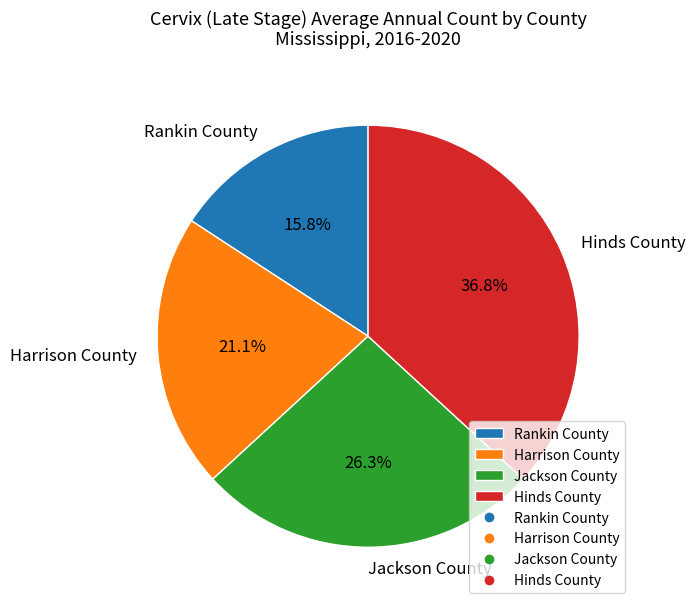

Is Harrison County the majority of the pie?

No